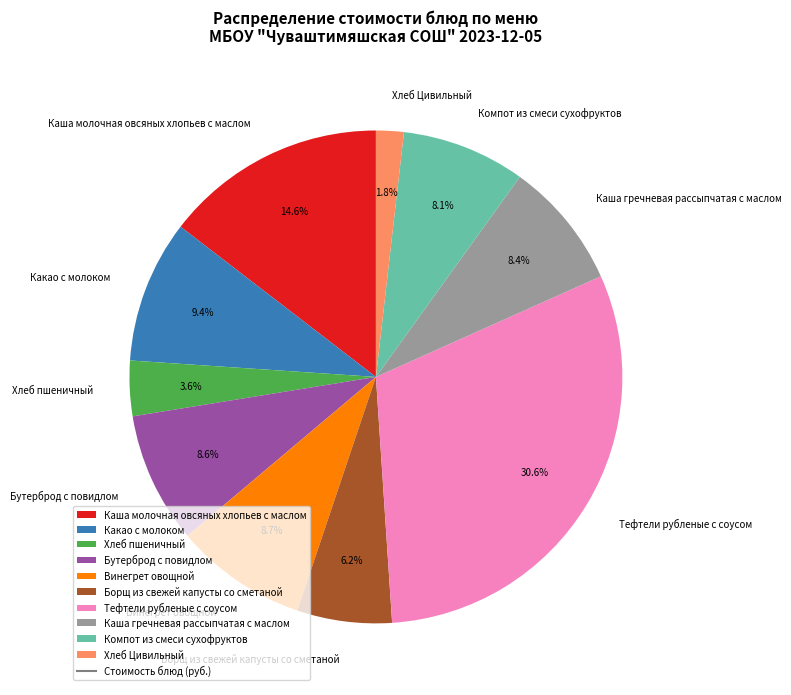

Count the number of slices in the pie.

10